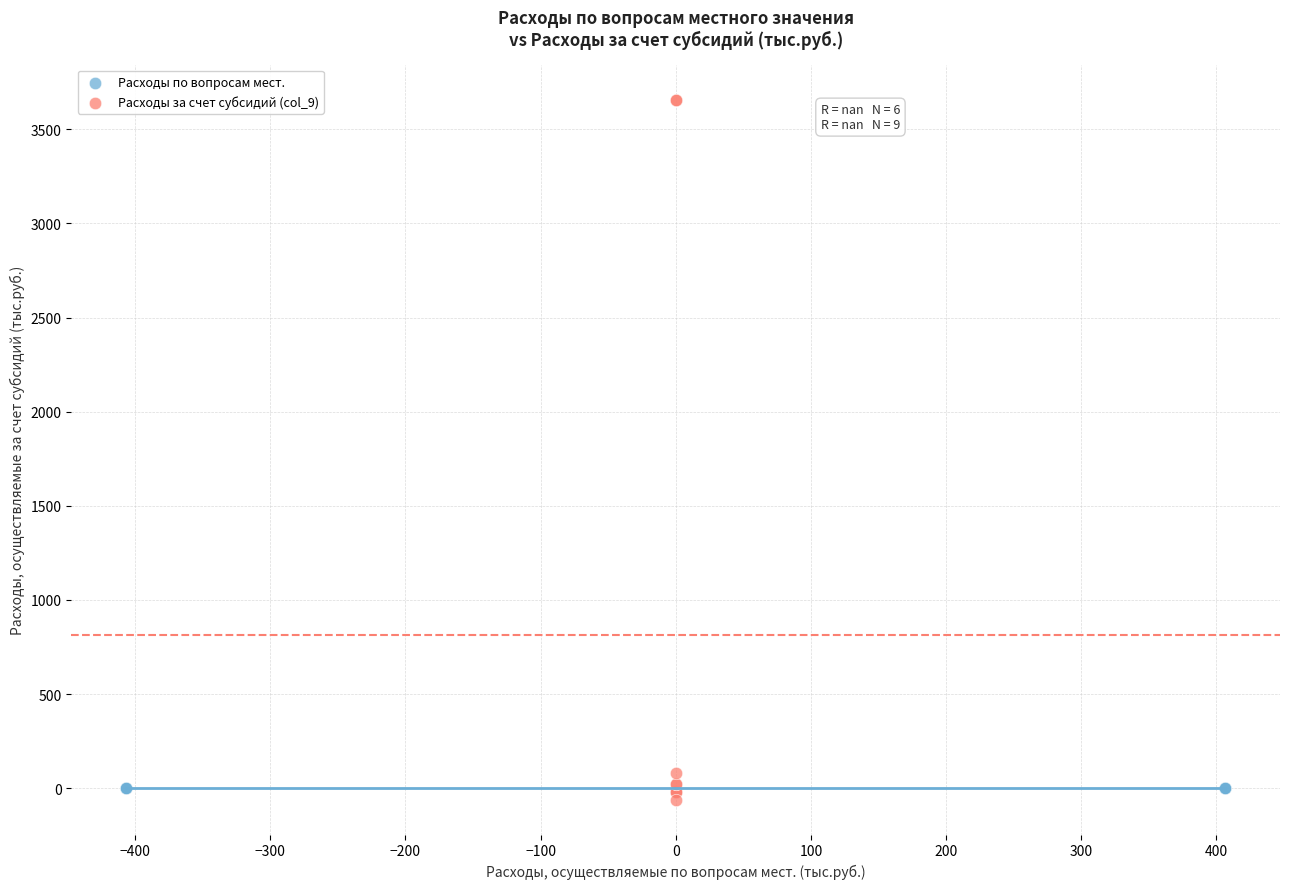

Which series contains the highest Y value?

Расходы за счет субсидий (col_9)